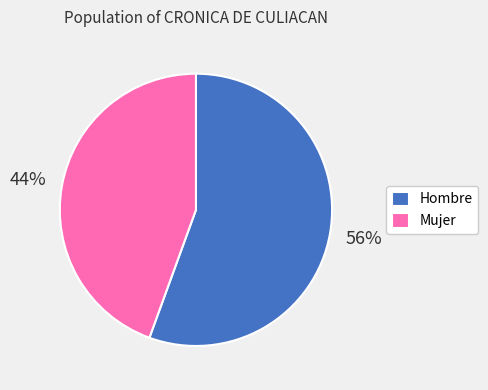

To the nearest percent, what is the combined percentage of Hombre and Mujer?

100%